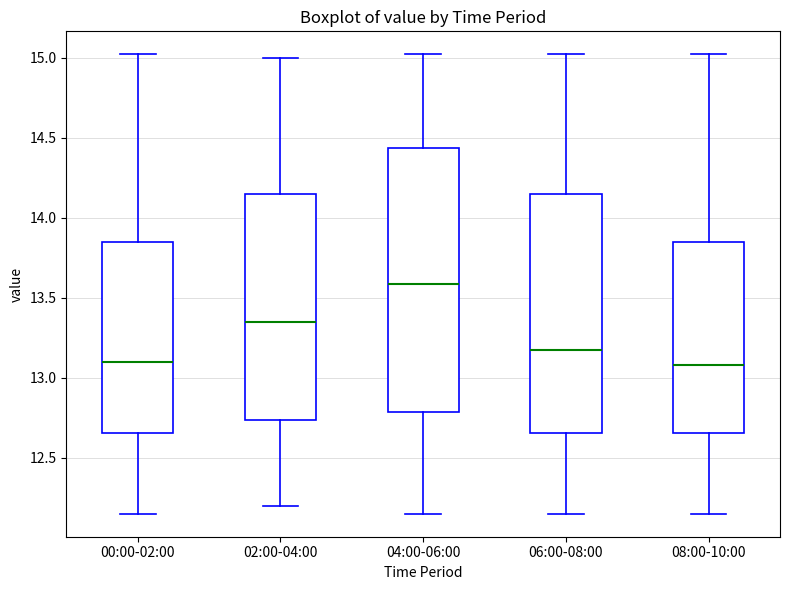

Comparing the boxes themselves (not the whiskers), which one is the tallest?

04:00-06:00